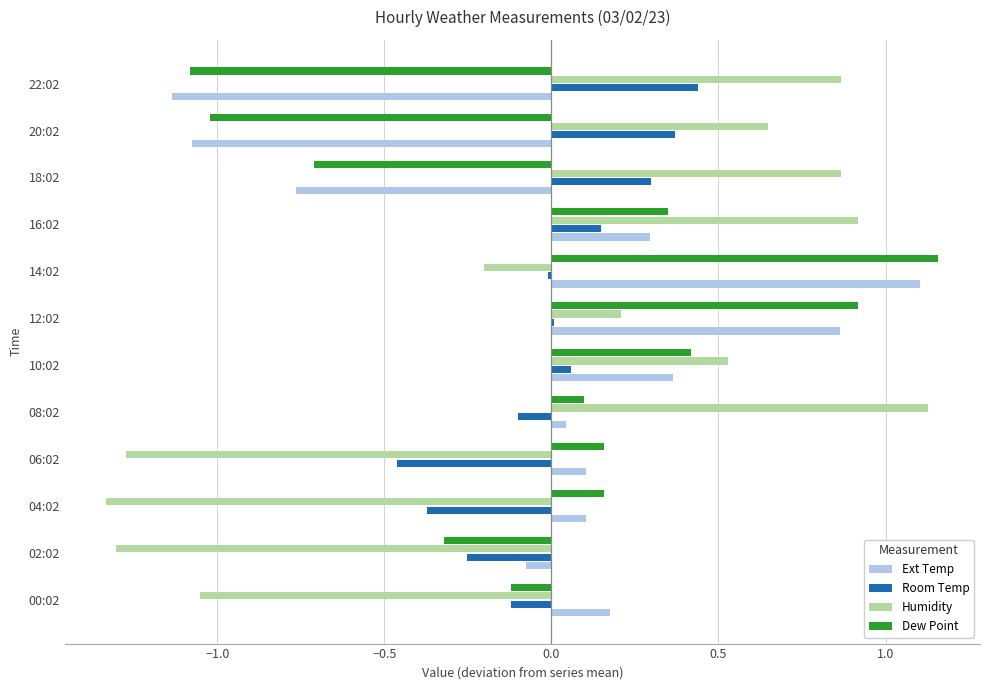

The Dew Point series shows -1.7 at 20:02. True or false?

False